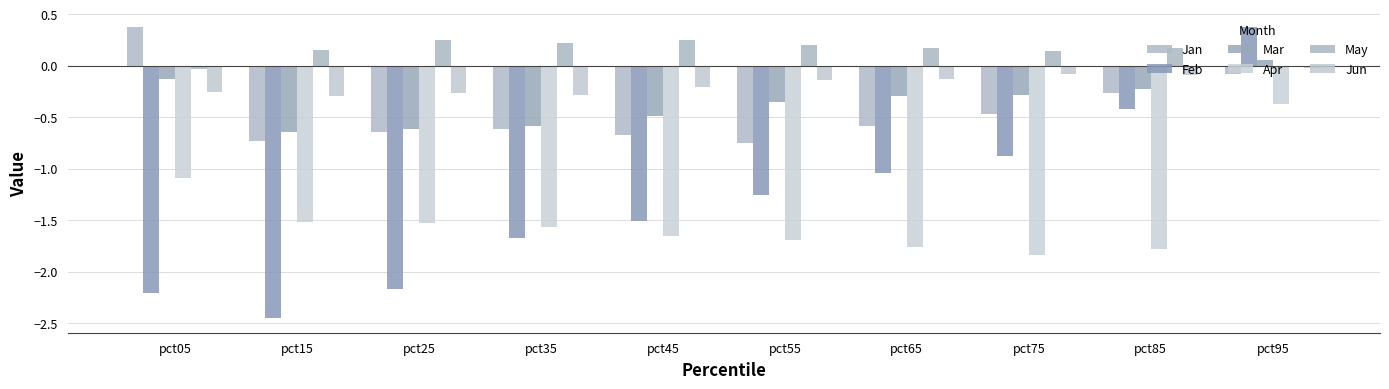

Rank the series at pct35 from lowest to highest value.

Feb, Apr, Jan, Mar, Jun, May